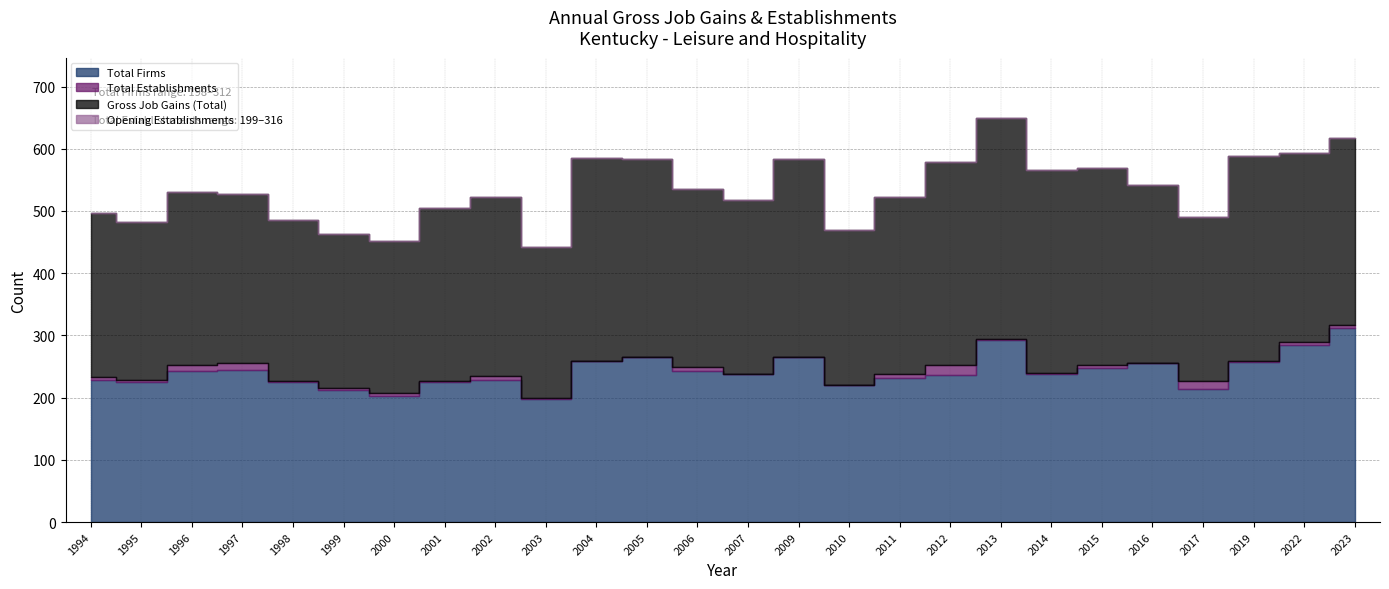

Where does the Gross Job Gains (Total) series first go above 530?

2004